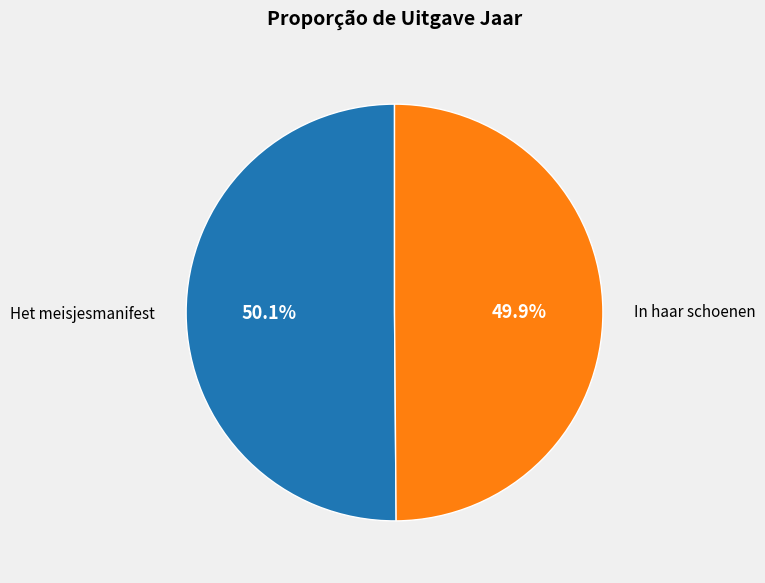

To the nearest percent, what percentage of the pie is In haar schoenen?

50%